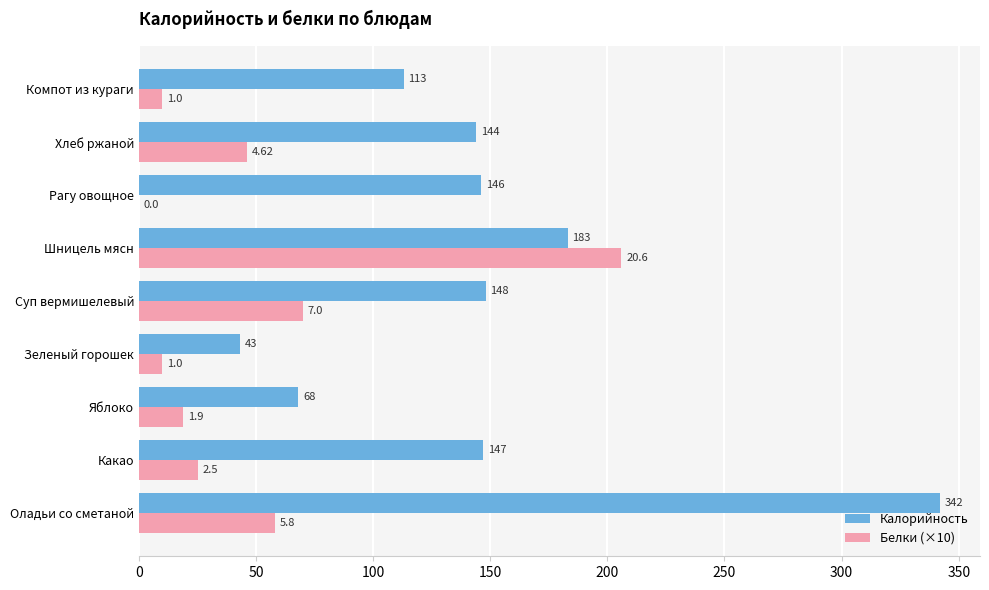

Which series has the largest total across all categories?

Калорийность